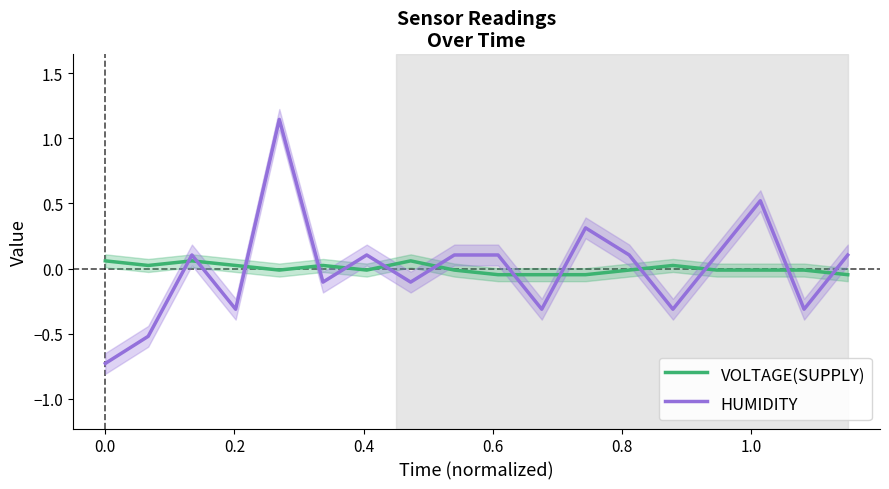

True or false: VOLTAGE(SUPPLY) has a value of -0.0 at 10.

False